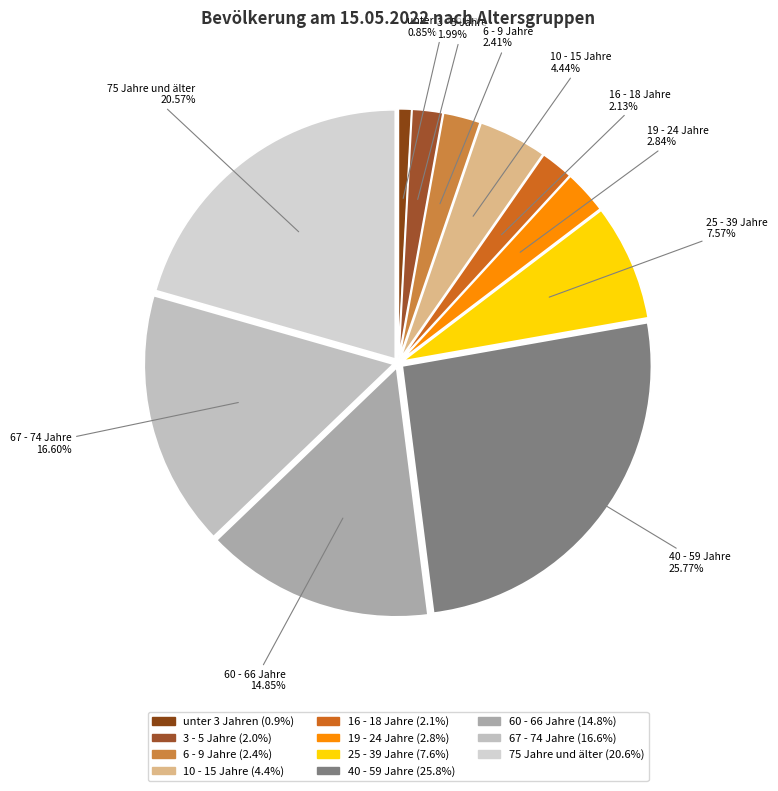

The unter 3 Jahren slice represents 11% of the pie. True or false?

False